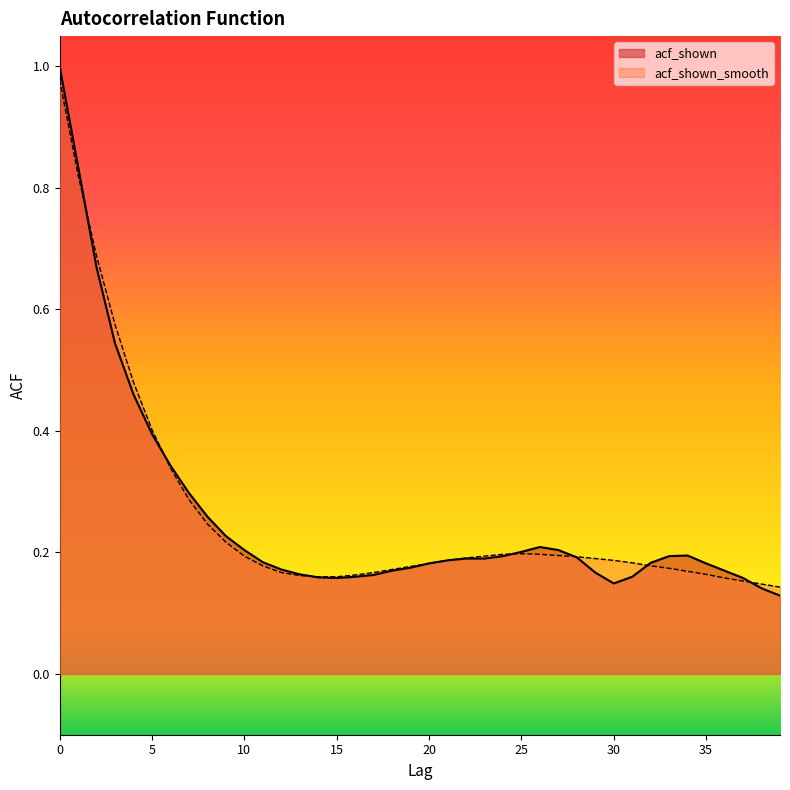

The acf_shown series shows 0.2 at 12. True or false?

True